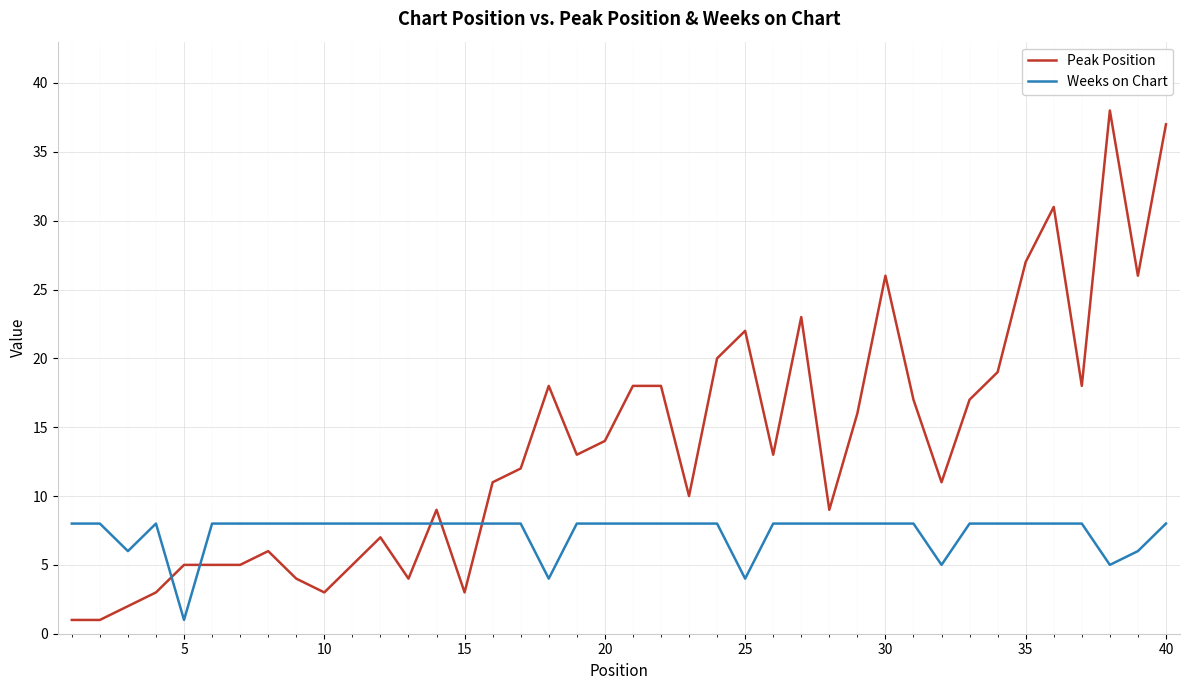

After their last crossing, which series has the higher values: Weeks on Chart or Peak Position?

Peak Position